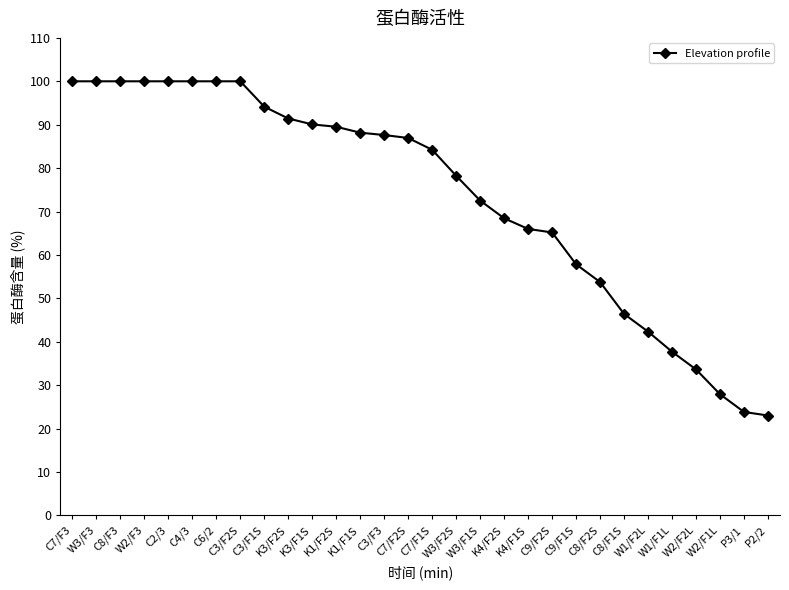

What is the maximum value shown in the chart?

100.0